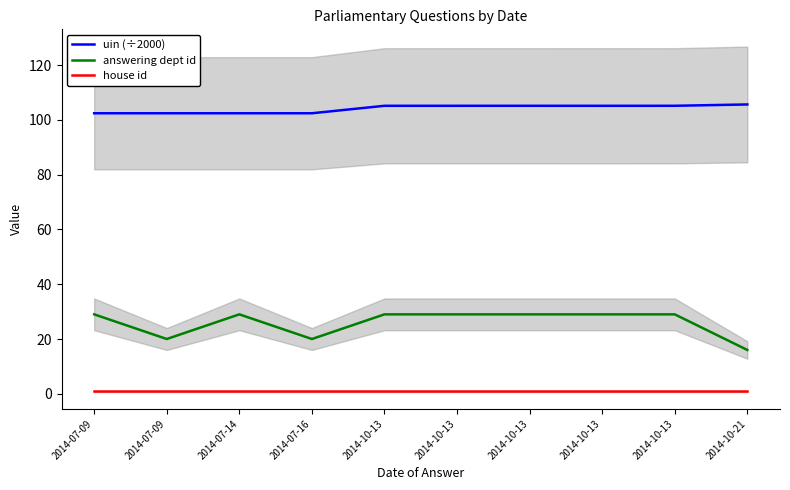

True or false: house id and answering dept id cross at least once.

False